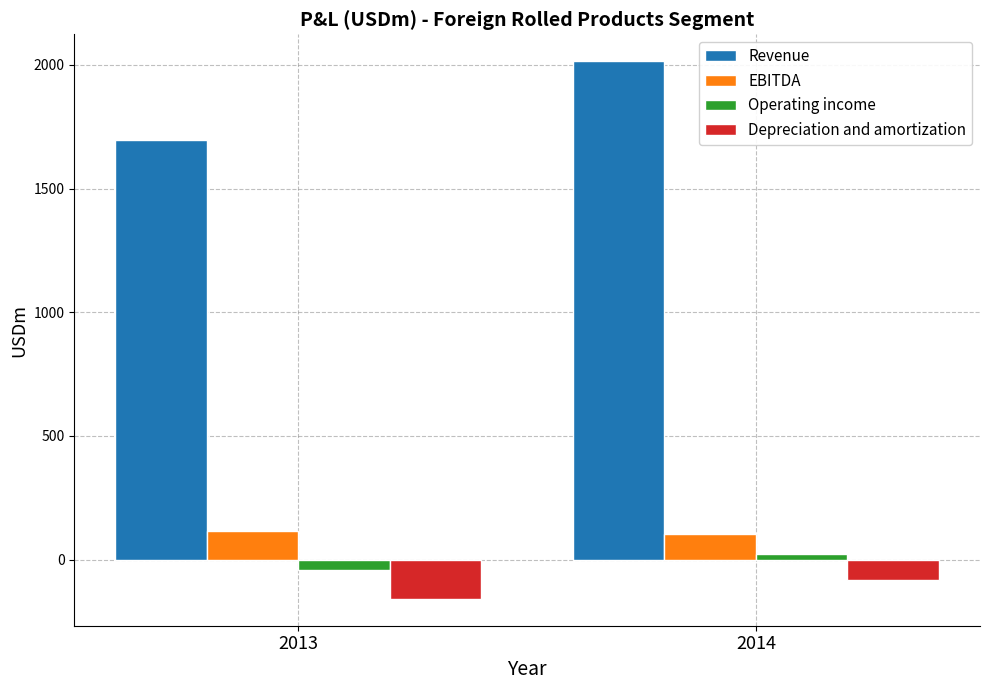

Reading left to right, transcribe all the data shown in this chart.

Revenue: 2013=1694.7	2014=2015.0
EBITDA: 2013=116.2	2014=104.1
Operating income: 2013=-42.3	2014=21.4
Depreciation and amortization: 2013=-158.5	2014=-82.7